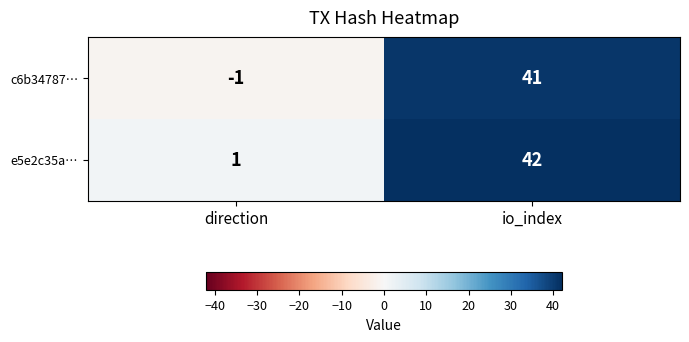

What is the sum of all e5e2c35a… values?

43